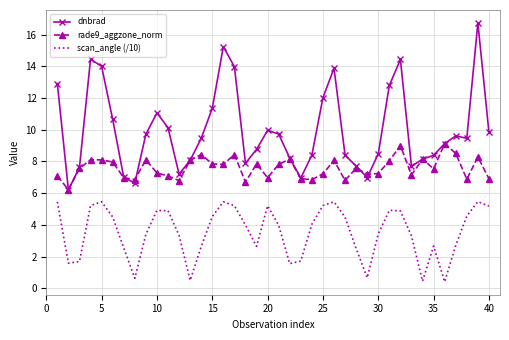

Which series has the largest range (max minus min)?

dnbrad